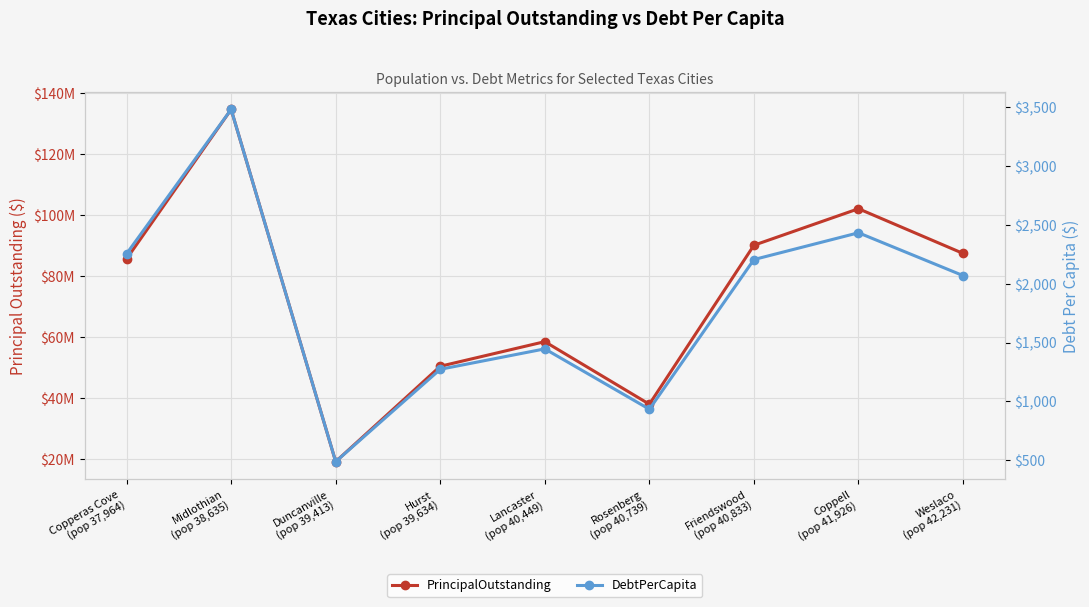

How many interior local peaks does the DebtPerCapita series have?

3